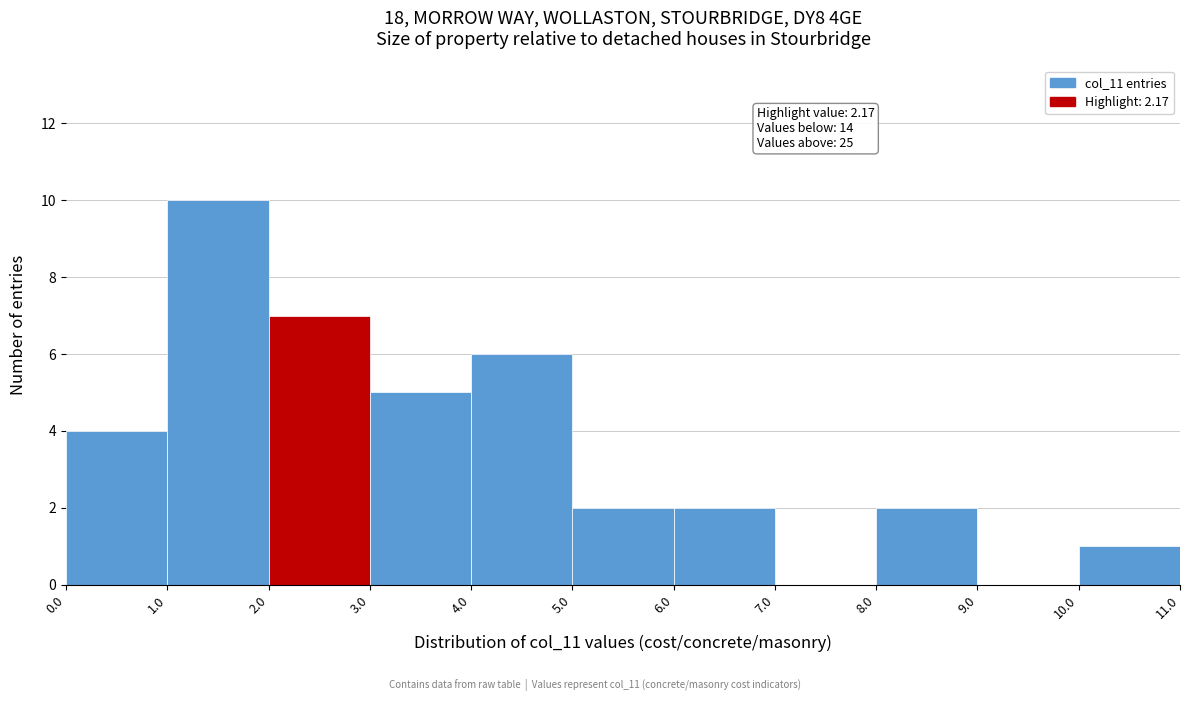

Which range on the x-axis has the tallest bar?

1.0 to 2.0